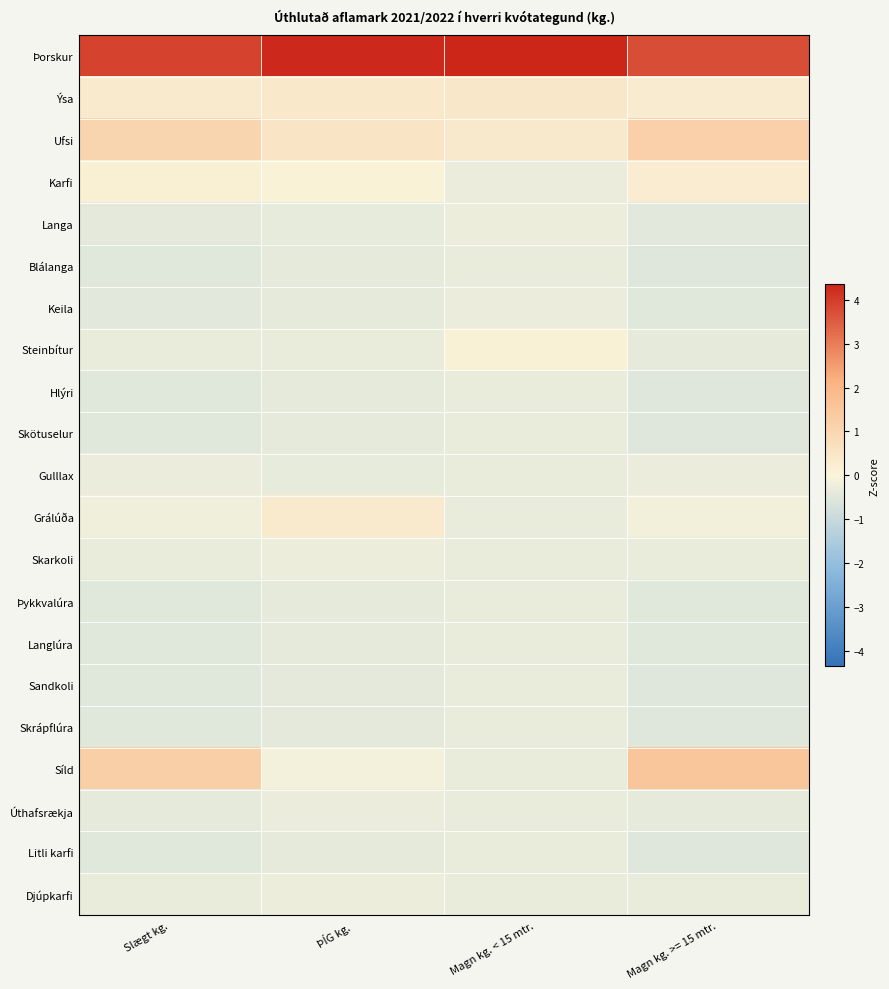

Which series has the largest total across all categories?

Þorskur